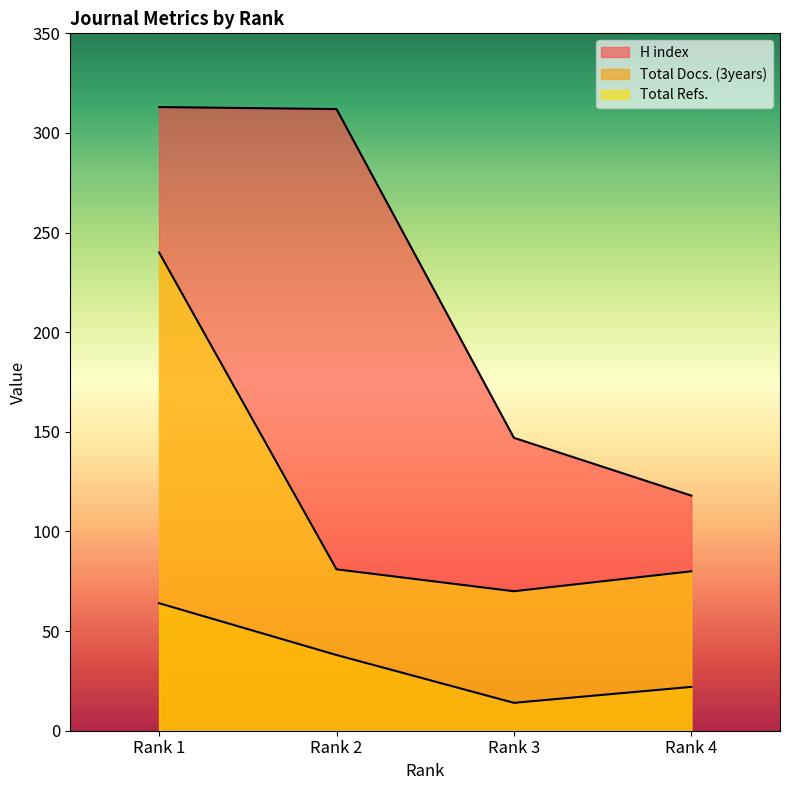

Is it true that Total Docs. (3years) equals 22 at Rank 4?

True